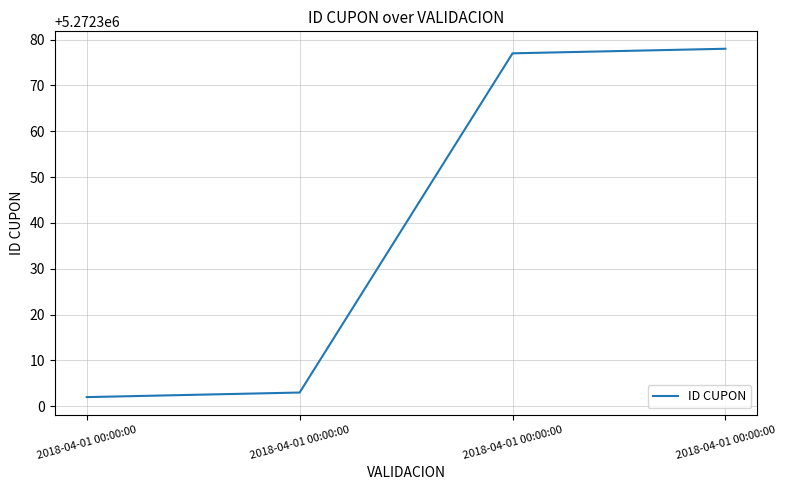

How many lines are shown in the chart?

1